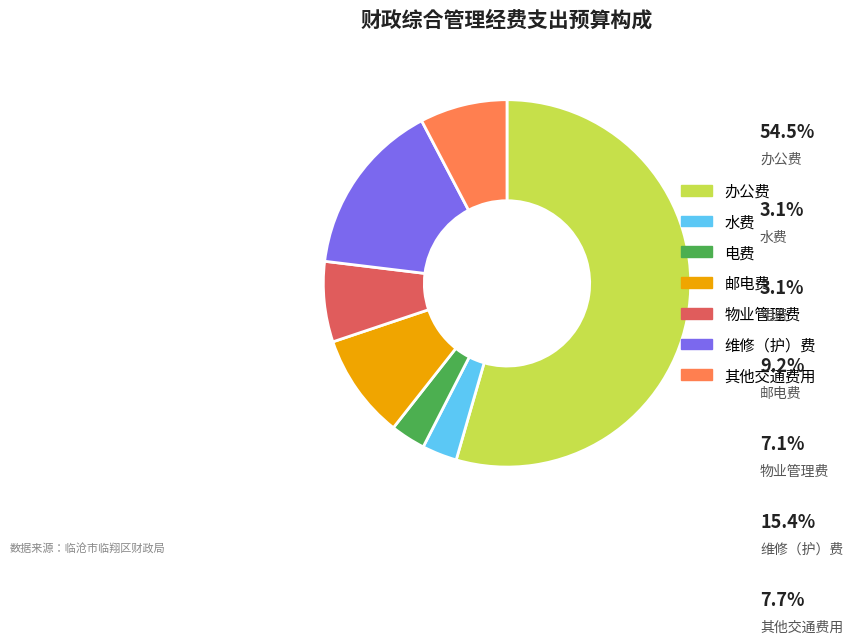

Which slice is the largest?

办公费